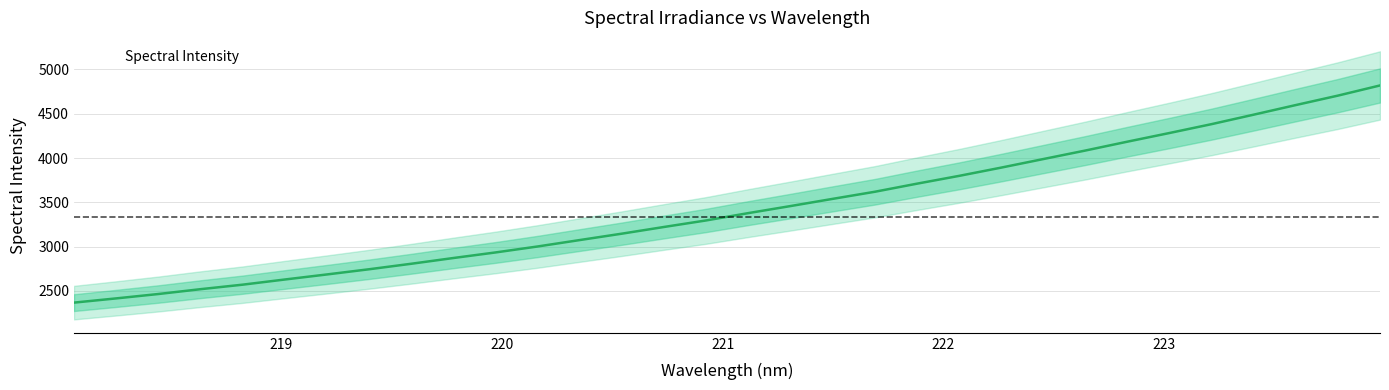

Reading left to right, list all the values displayed in this chart.

2368.1	2415.7	2465.2	2519.7	2570.8	2629.1	2686.2	2744.9	2806.9	2871.8	2934.7	3002.2	3074.7	3146.9	3222.5	3296.3	3378.9	3458.3	3539.6	3619.6	3710.9	3798.9	3892.2	3988.8	4085.1	4185.3	4283.2	4383.3	4490.2	4598.5	4705.0	4819.8